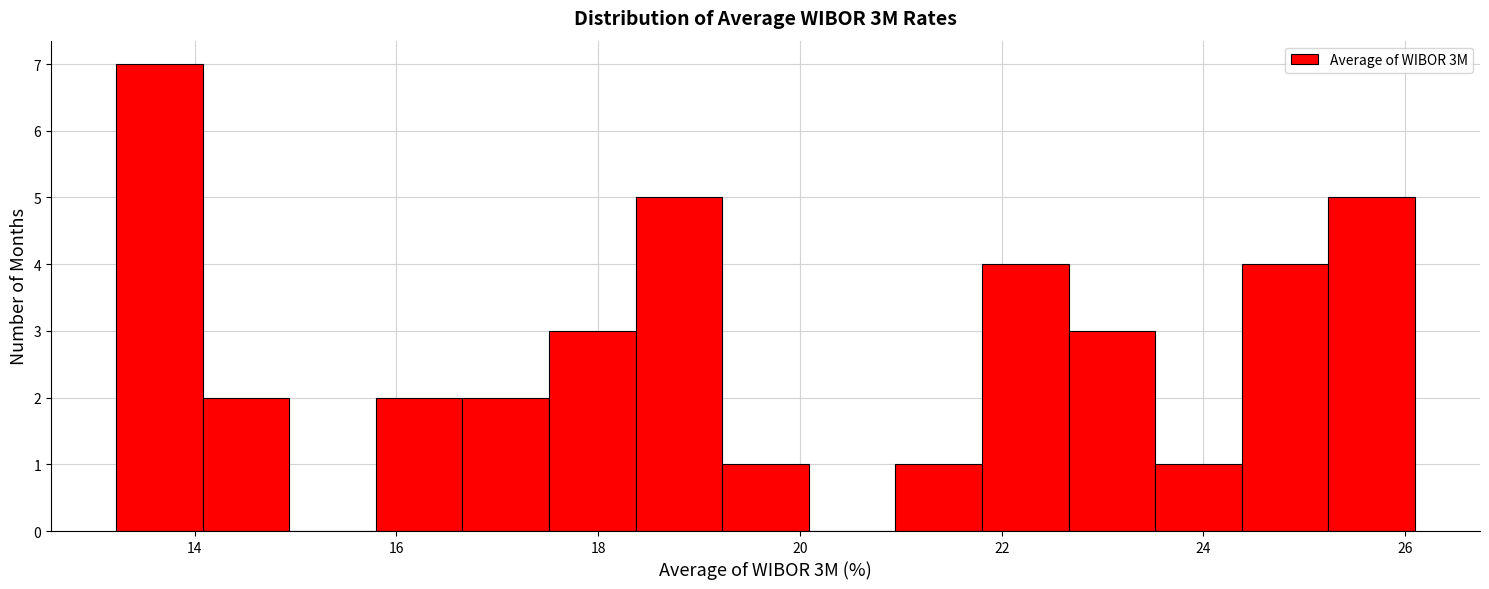

Reading left to right, transcribe this chart: for each bar, give the range it covers on the x-axis and its height. Neither the bar edges nor the heights are printed on the chart, so give them approximately, as read against the axes.

13.2 to 14.0: 7
14.0 to 15.0: 2
15.0 to 15.8: 0
15.8 to 16.6: 2
16.6 to 17.6: 2
17.6 to 18.4: 3
18.4 to 19.2: 5
19.2 to 20.0: 1
20.0 to 21.0: 0
21.0 to 21.8: 1
21.8 to 22.6: 4
22.6 to 23.6: 3
23.6 to 24.4: 1
24.4 to 25.2: 4
25.2 to 26.0: 5